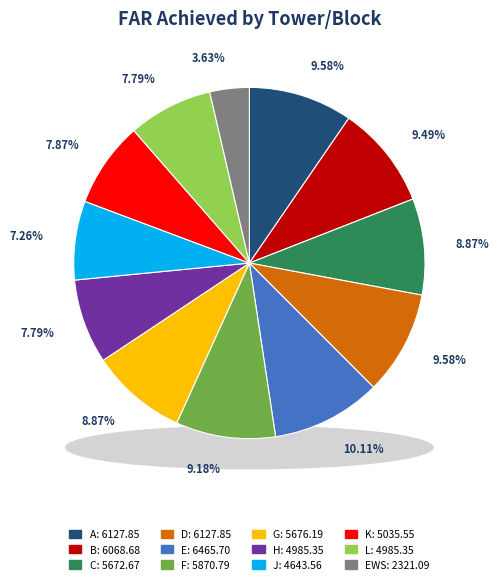

Rank the categories by value from lowest to highest.

EWS, J, H, L, K, C, G, F, B, A, D, E